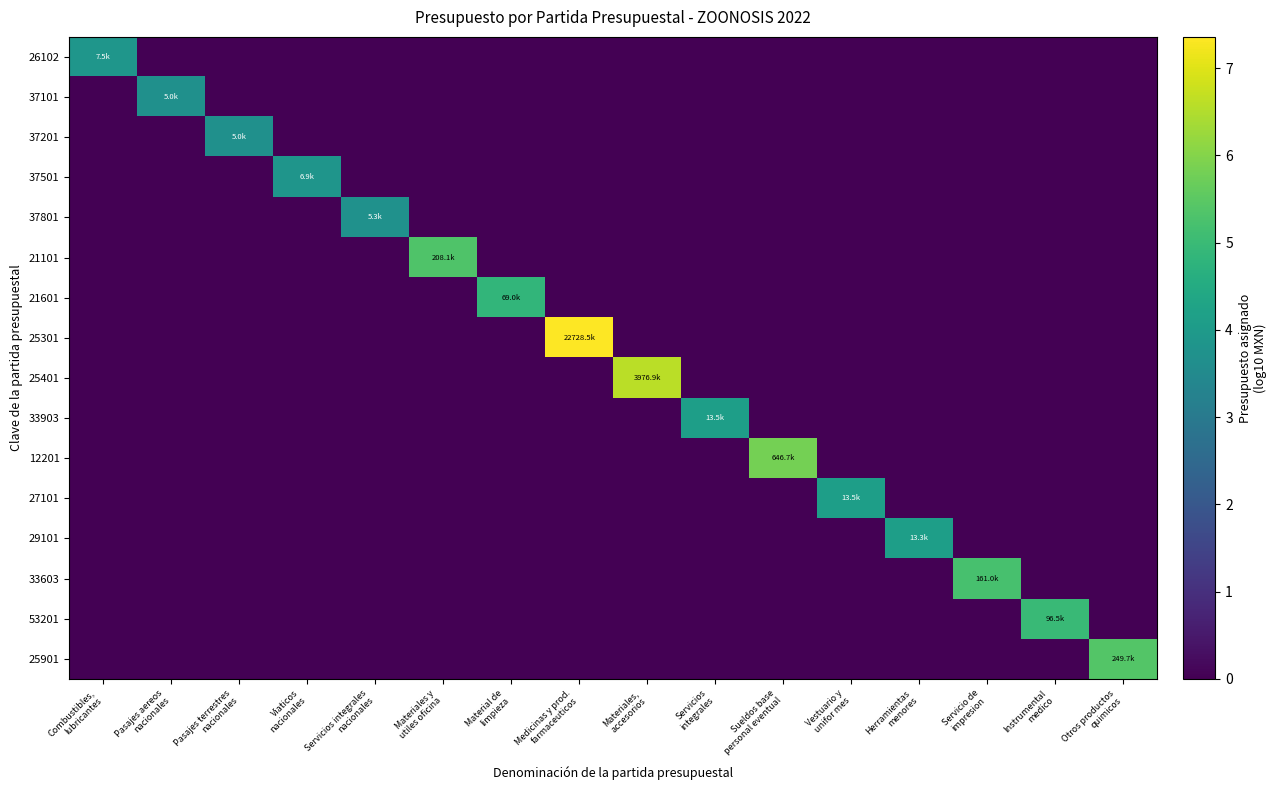

Which category has the highest value across all series?

Medicinas y prod.
farmaceuticos